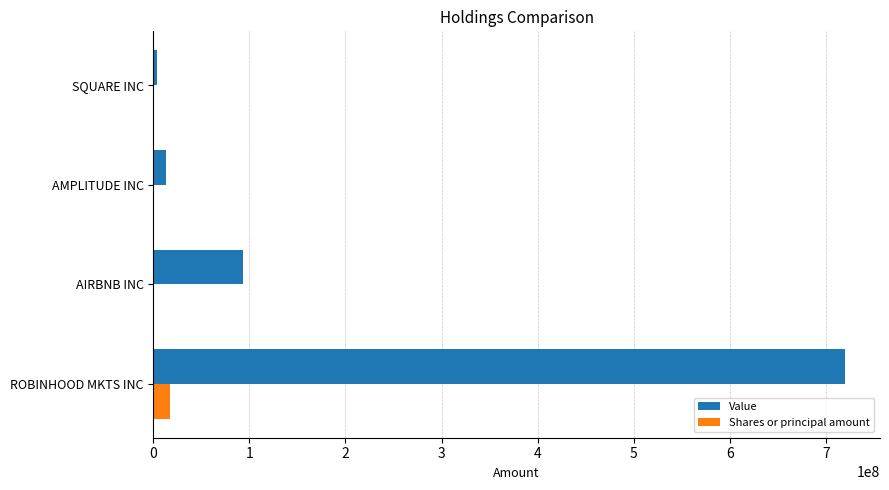

Is it true that Value equals 1072098034 at ROBINHOOD MKTS INC?

False